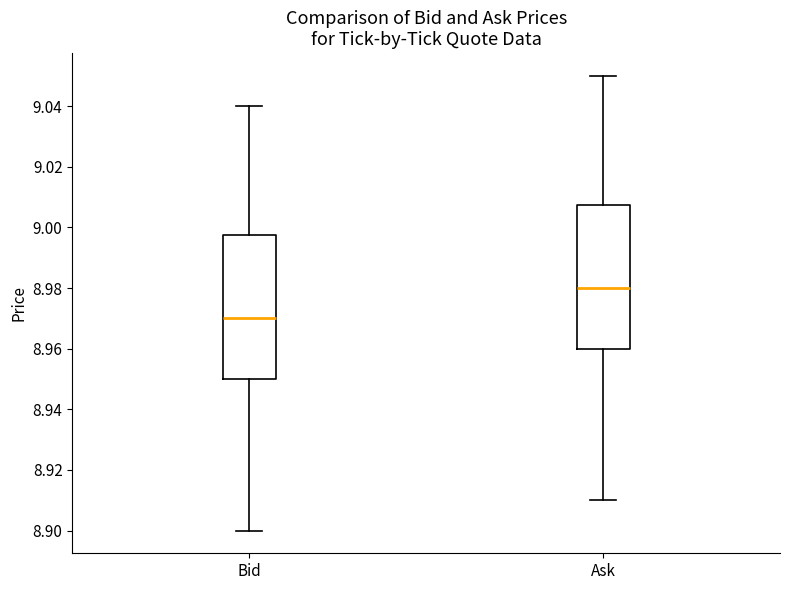

Which box has the highest median line?

Ask